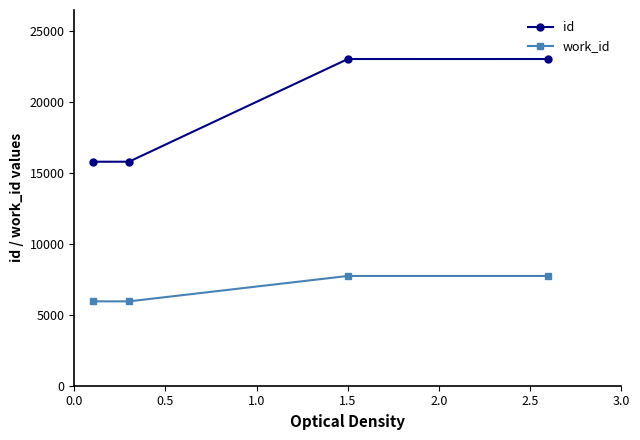

Which series has the widest spread of values?

id